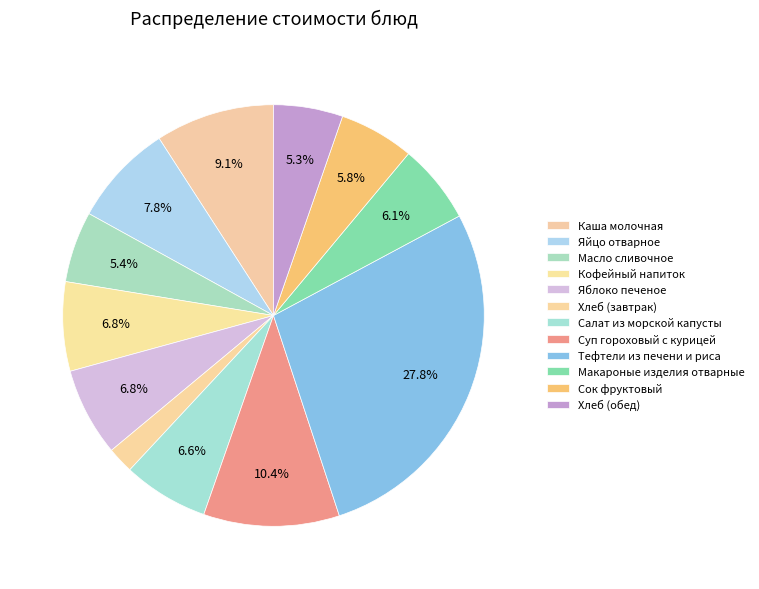

To the nearest percent, what is the difference between the largest and smallest slice percentages?

26%